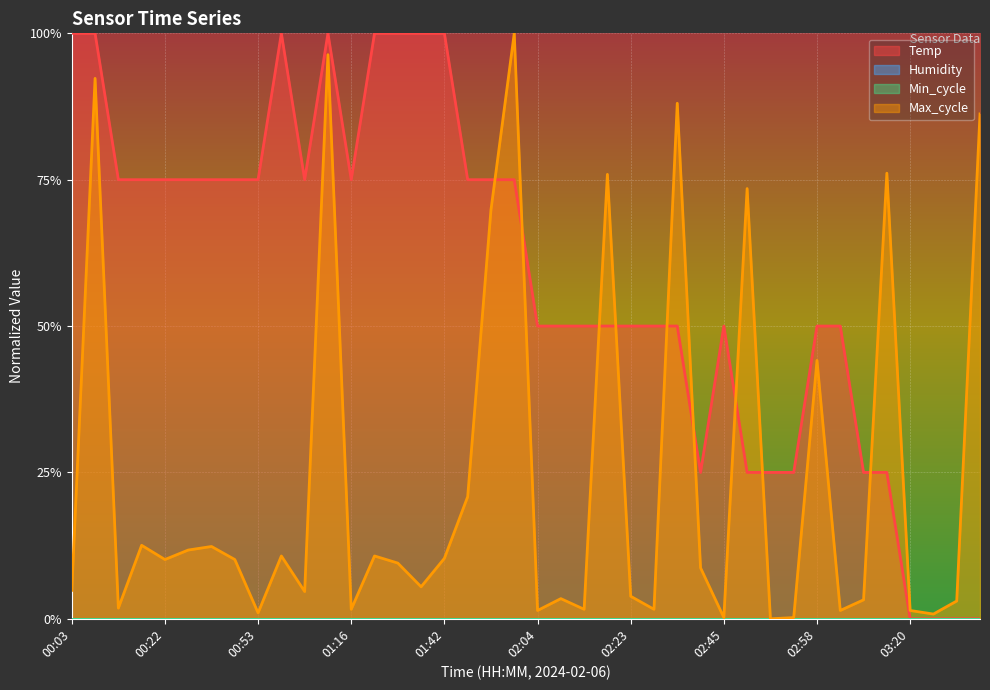

Between 02:51 and 00:33, which is larger?

00:33